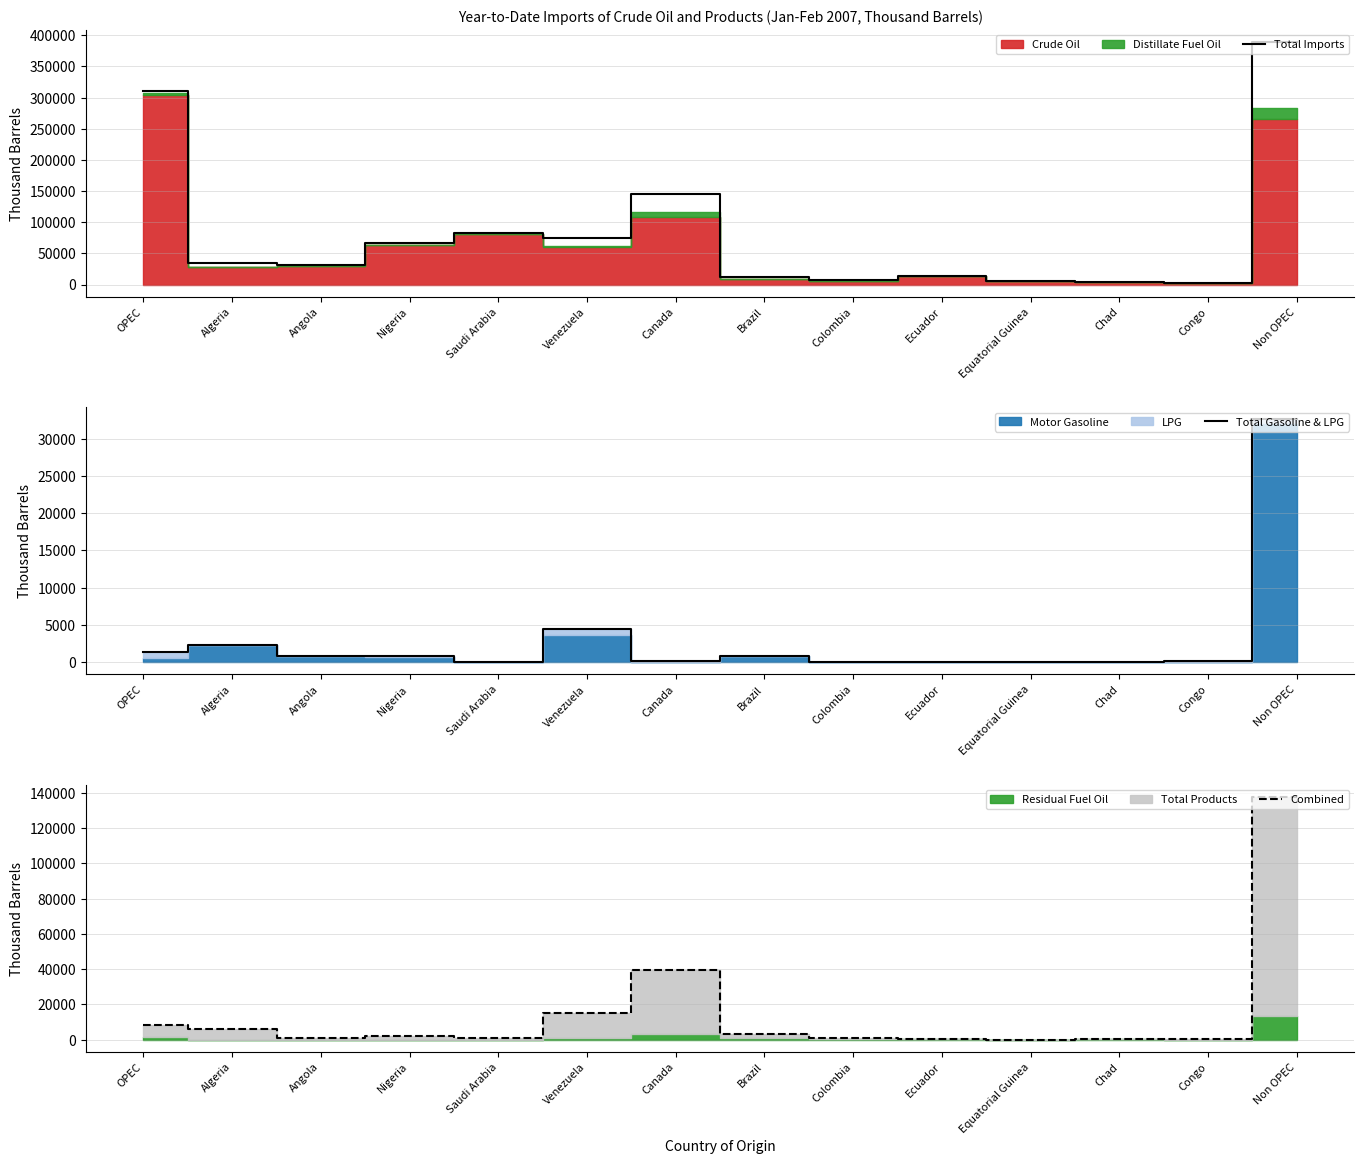

What is the difference between the second highest and second lowest values in the Total Imports series?

306309